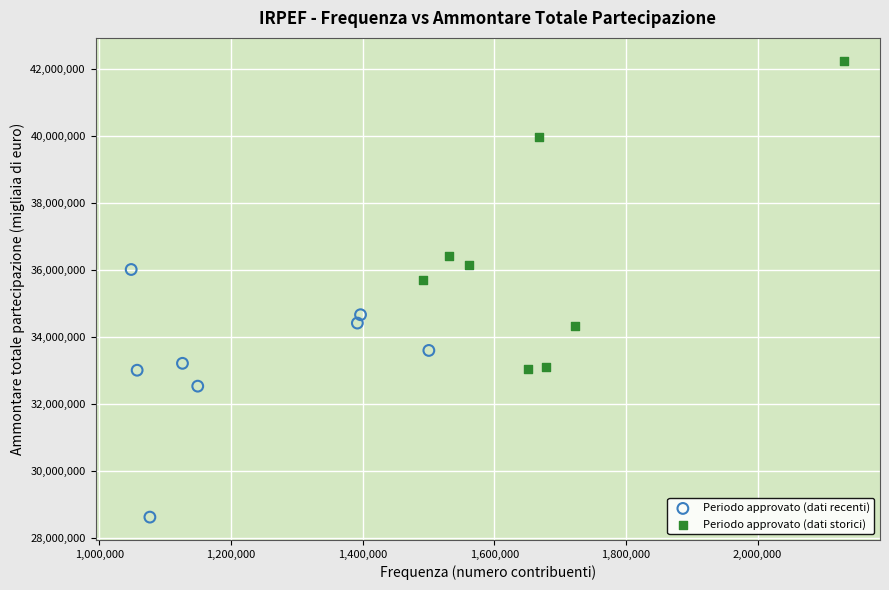

Which series reaches the minimum Y coordinate?

Periodo approvato (dati recenti)